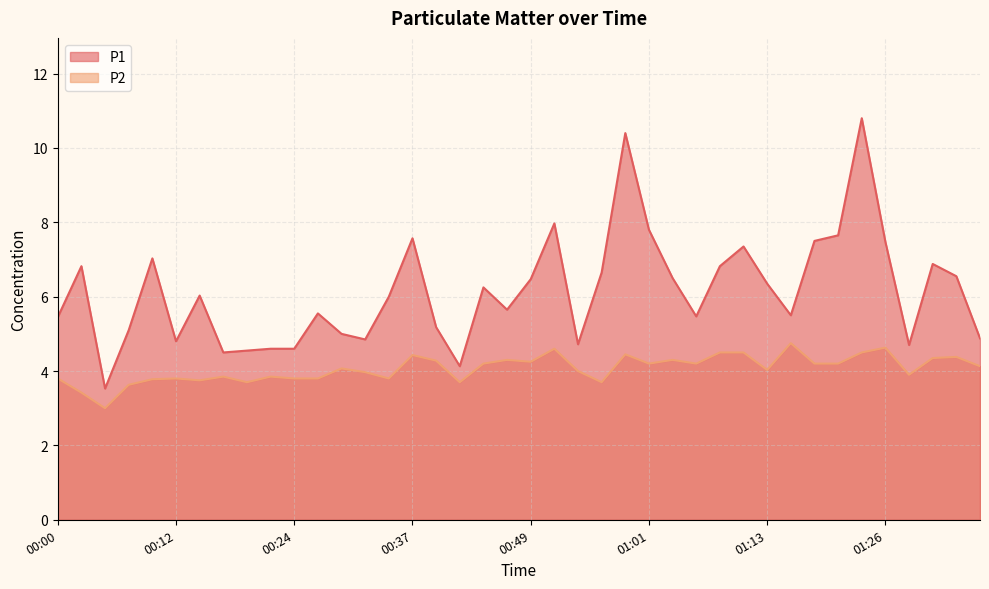

What is the difference between the maximum and minimum values in the P2 series?

1.8